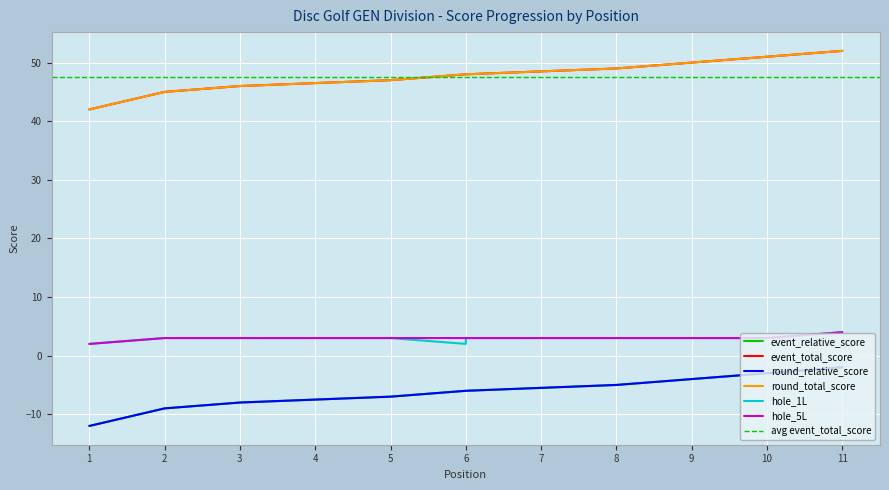

True or false: round_total_score and event_relative_score cross at least once.

False